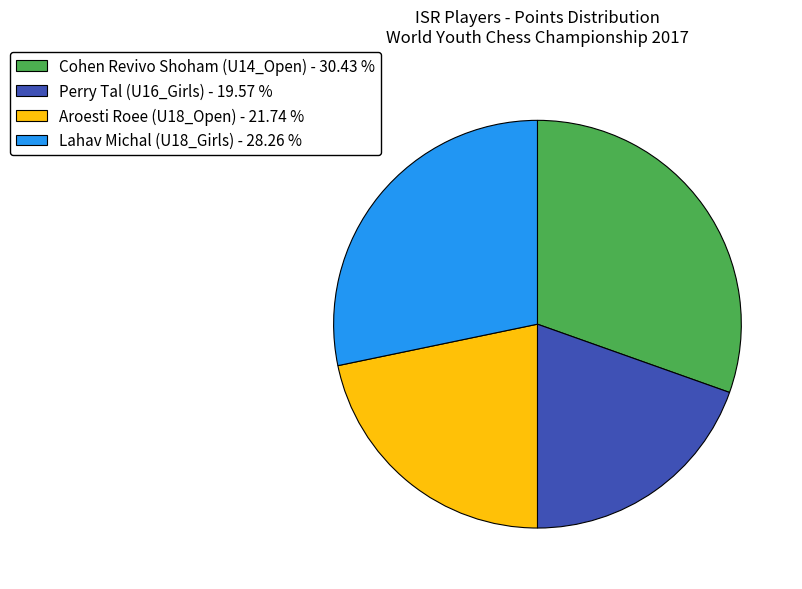

Is Aroesti Roee (U18_Open) the majority of the pie?

No